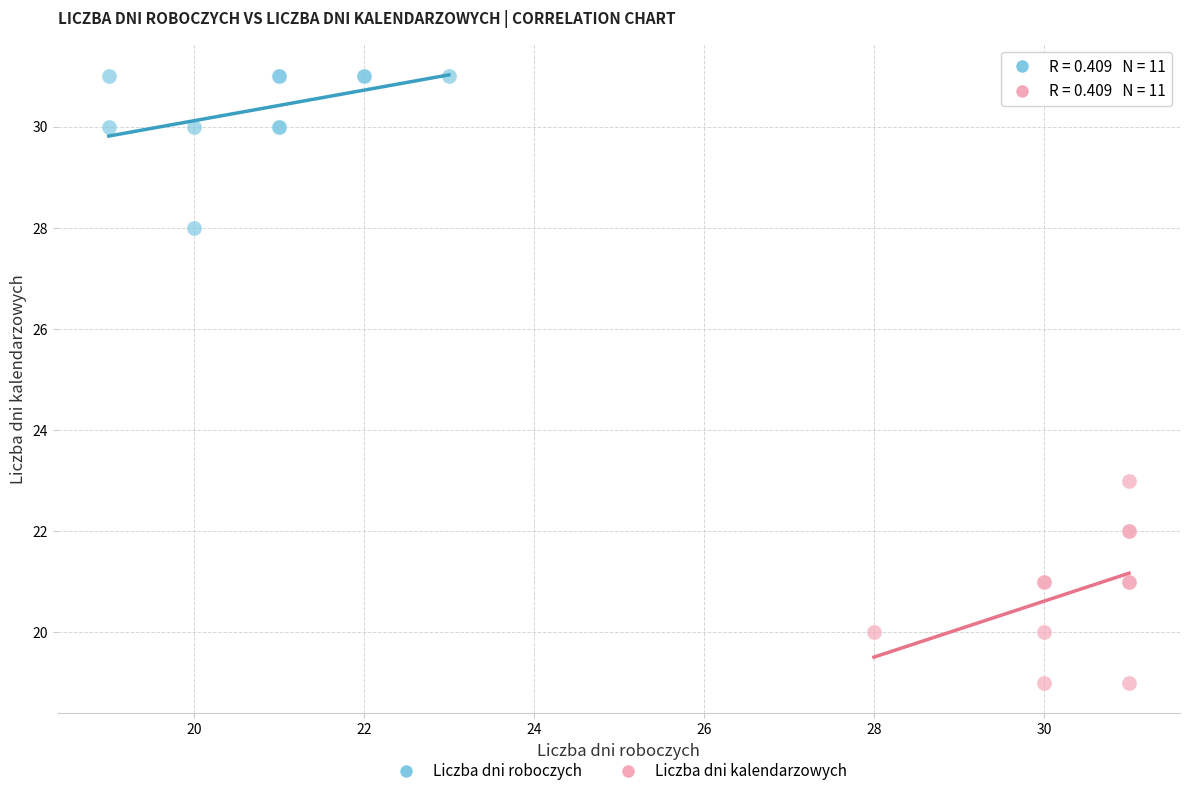

Which series reaches the maximum Y coordinate?

Liczba dni roboczych